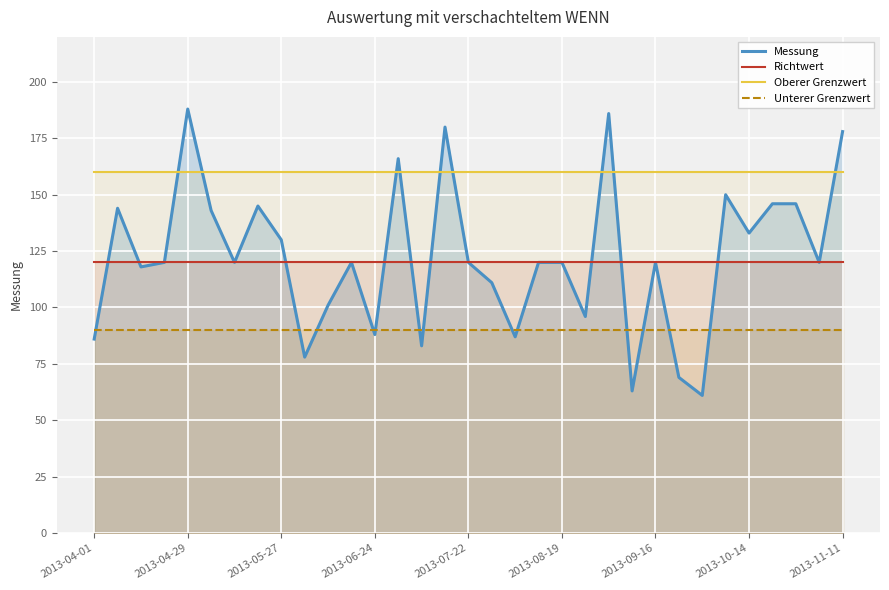

What is the average value of the Unterer Grenzwert series?

90